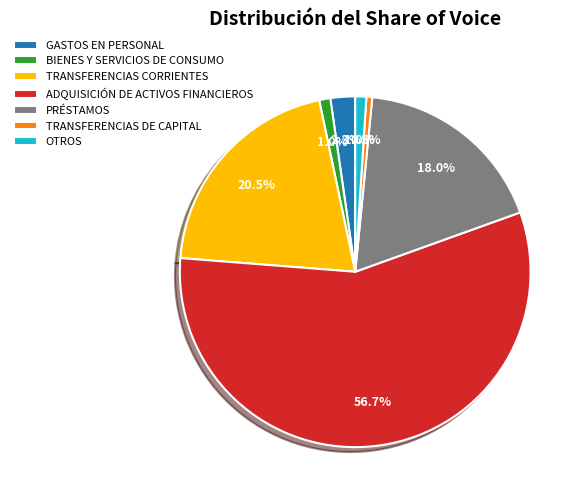

Count the number of slices in the pie.

7